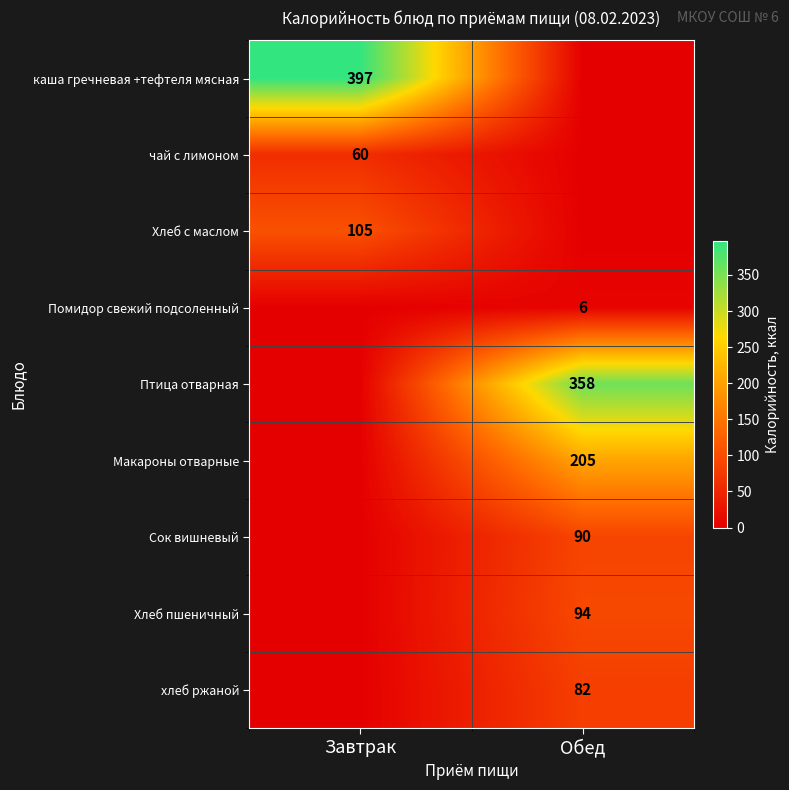

What is the spread (max minus min) of values at Завтрак?

397